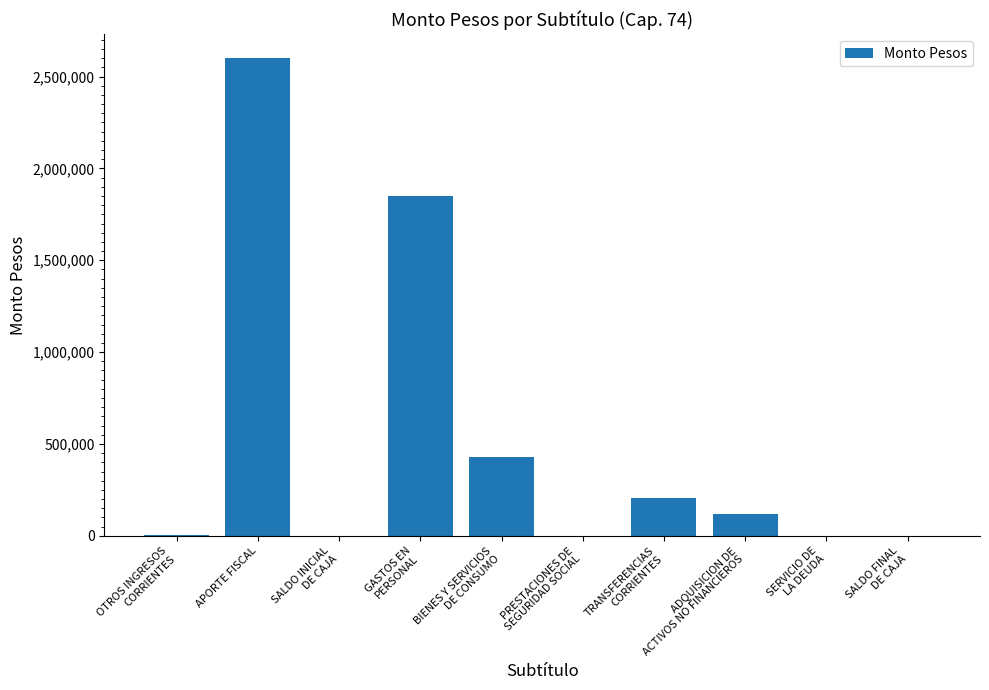

The value at APORTE FISCAL is 4403227. True or false?

False